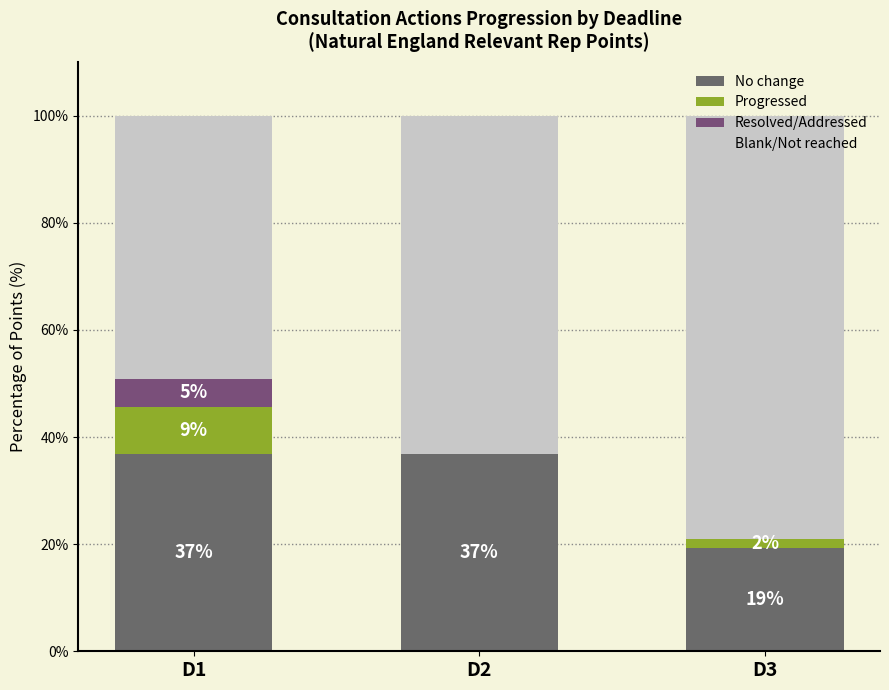

Are the bars grouped side by side (vs. stacked)?

No